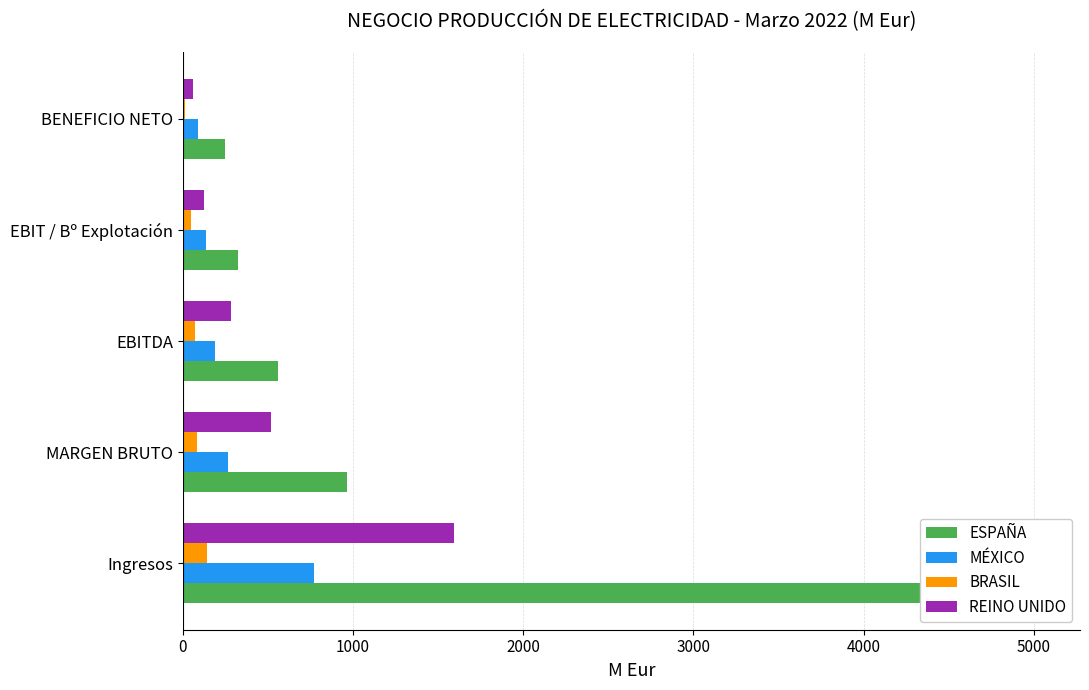

Which series changed the most between MARGEN BRUTO and BENEFICIO NETO?

ESPAÑA